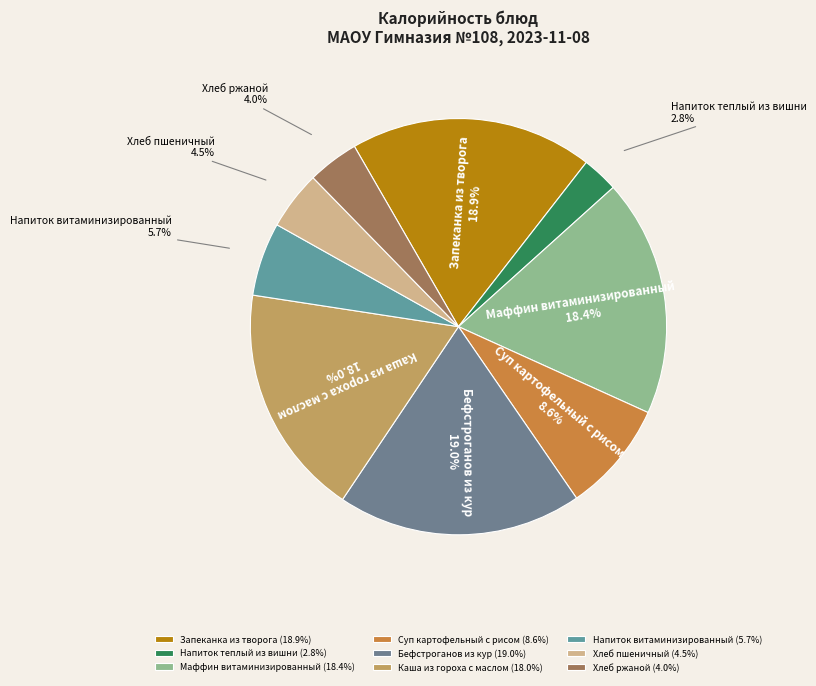

What is the total percentage of Маффин витаминизированный and Бефстроганов из кур?

37.4%